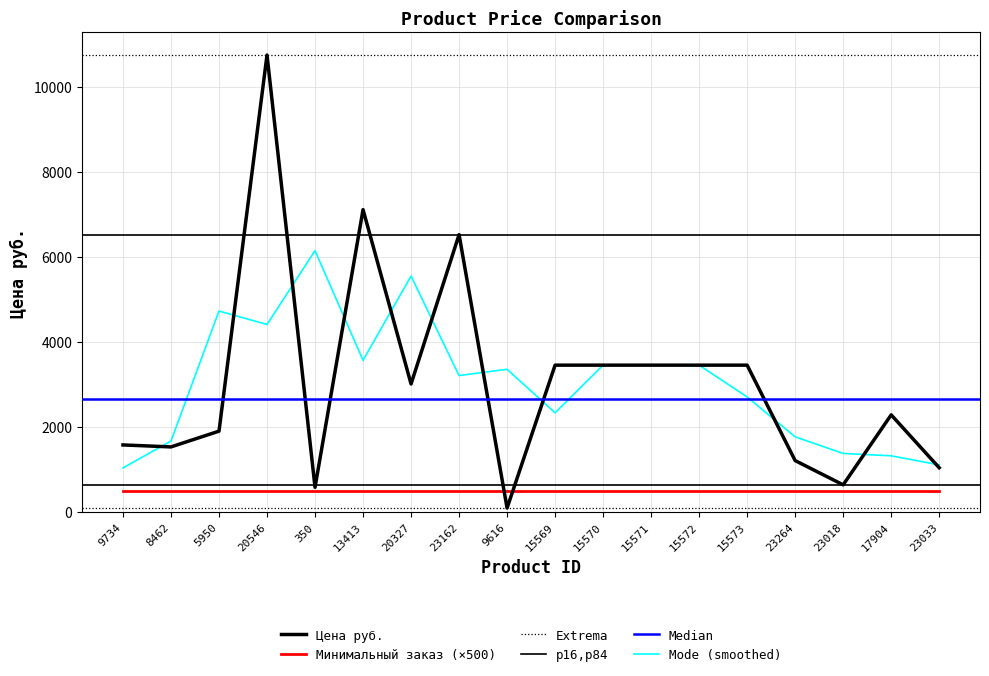

List the labels in order of value, smallest first.

9616, 350, 23018, 23033, 23264, 8462, 9734, 5950, 17904, 20327, 15569, 15570, 15571, 15572, 15573, 23162, 13413, 20546